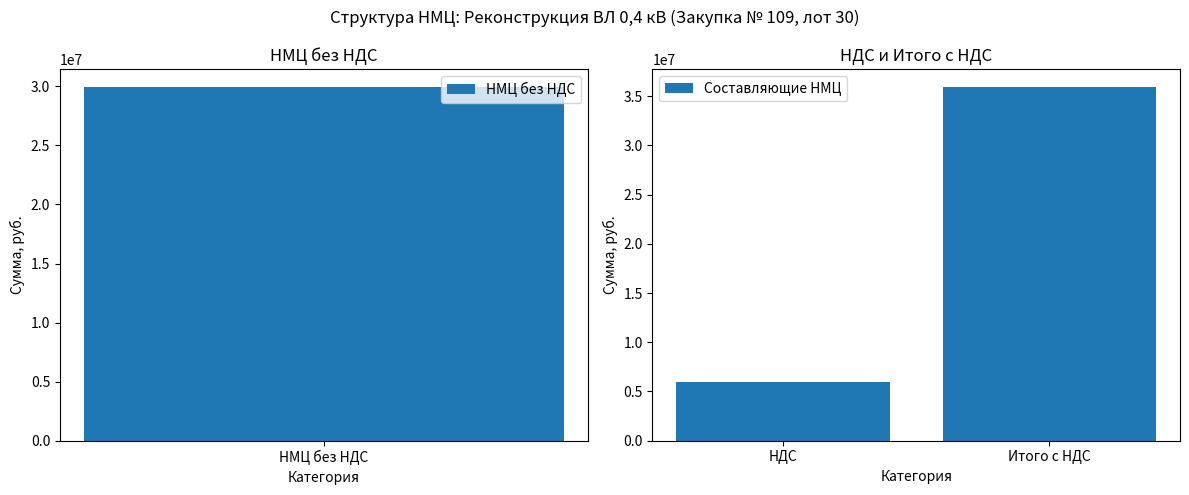

Are the bars grouped side by side (vs. stacked)?

No